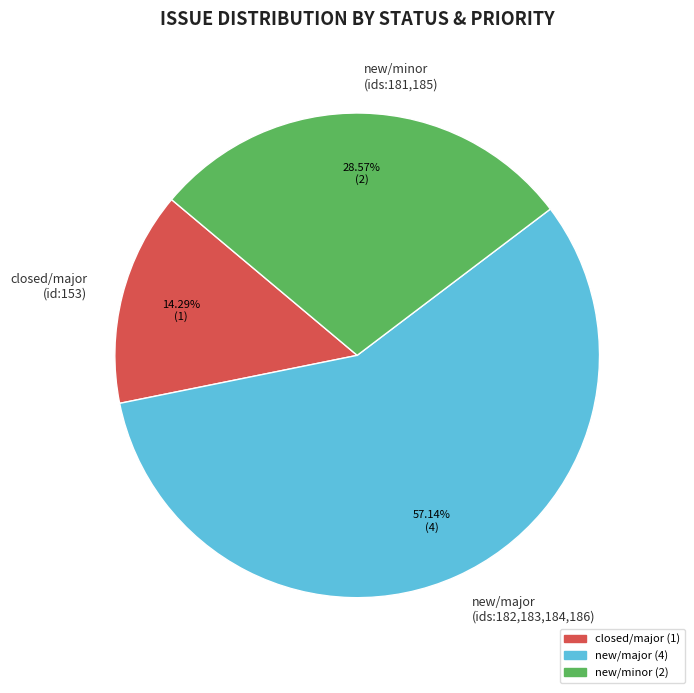

What is the ratio of the value at new/major to the value at new/minor?

2.0